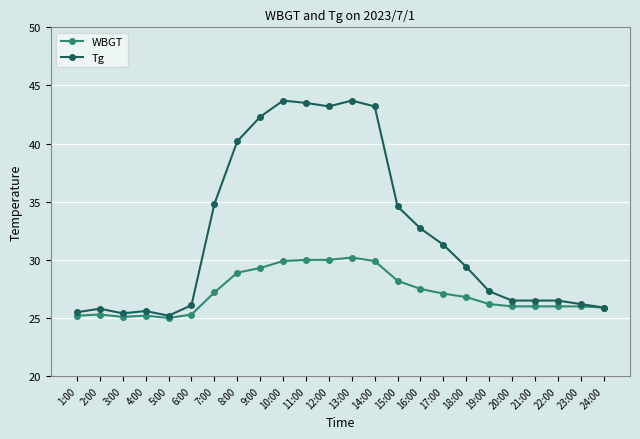

Which series has the largest total across all categories?

Tg